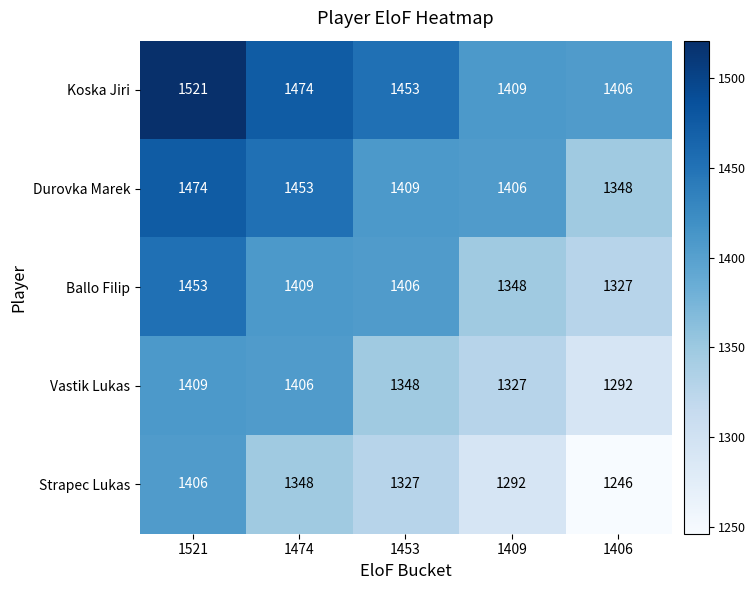

What is the greatest value displayed?

1521